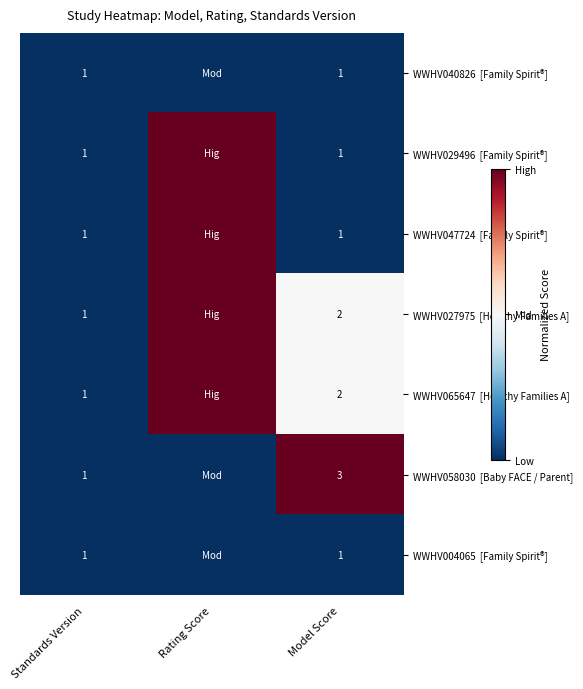

What is the total value across all series at Standards Version?

7.0